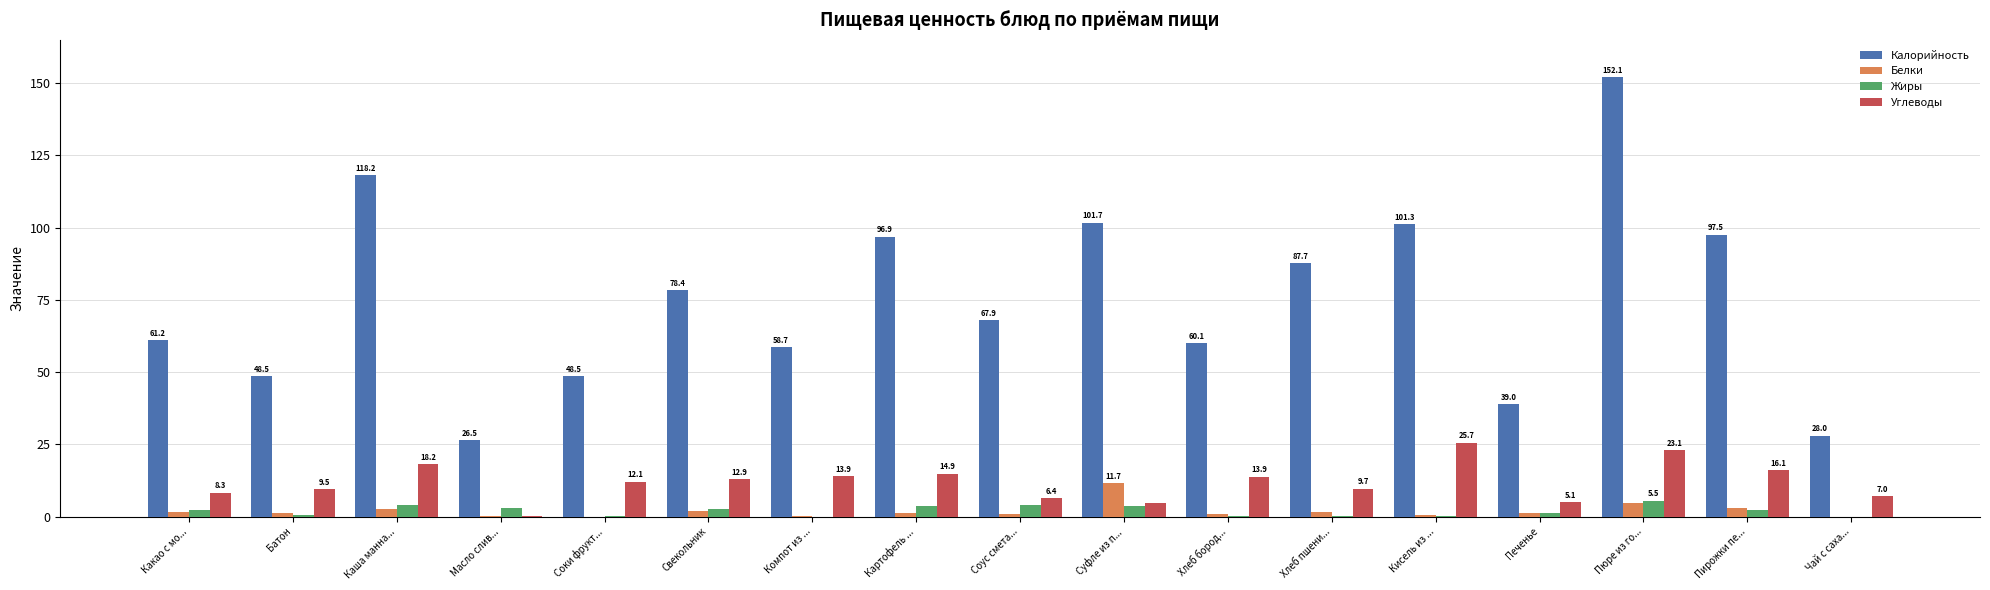

True or false: Углеводы has a value of 14.9 at Картофель ....

True